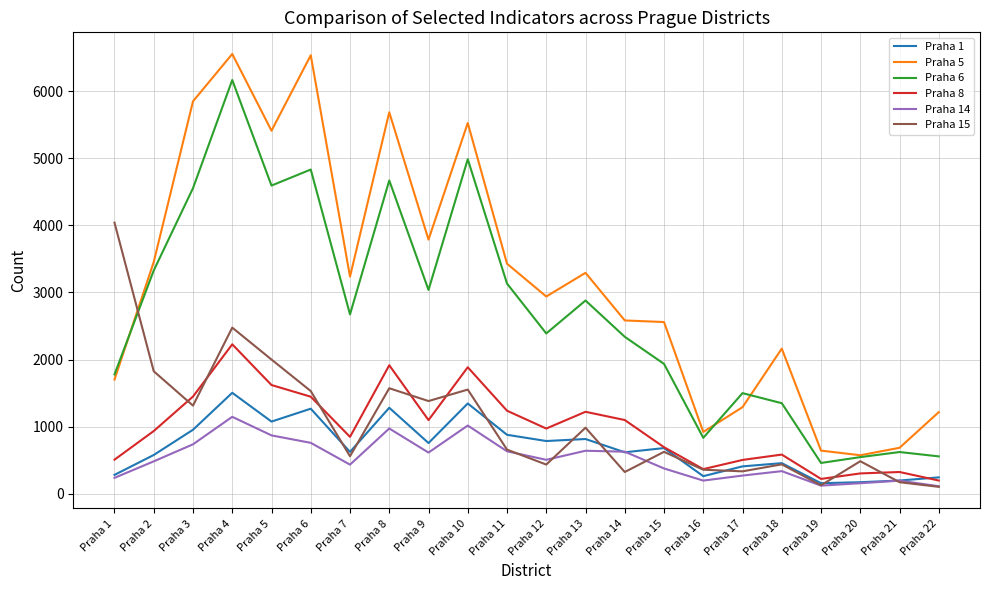

After their last crossing, which series has the higher values: Praha 6 or Praha 5?

Praha 5